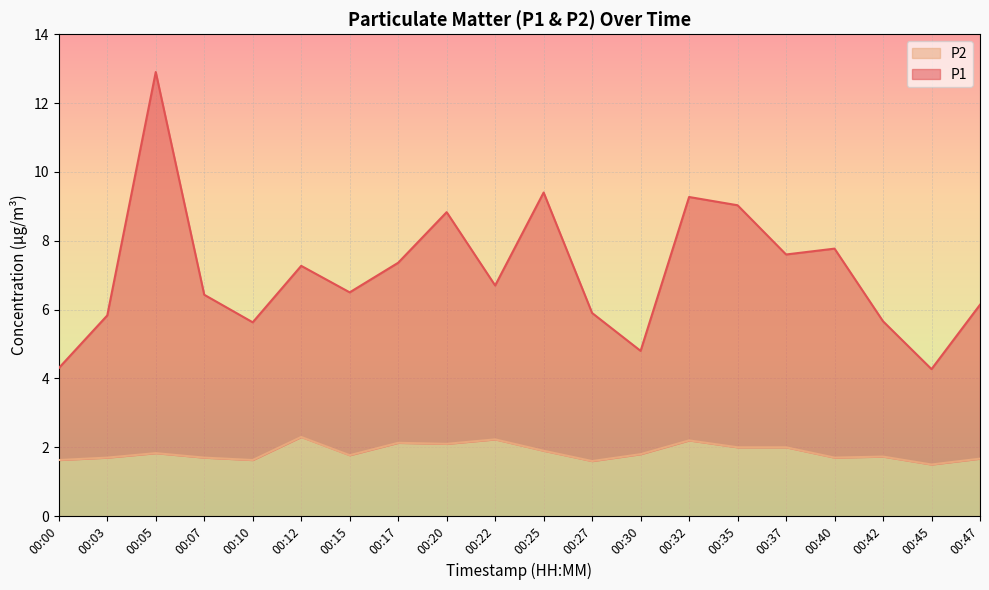

Reading left to right, extract all data points from this chart.

P1: 4.3	5.8	12.9	6.4	5.6	7.3	6.5	7.4	8.8	6.7	9.4	5.9	4.8	9.3	9.0	7.6	7.8	5.7	4.3	6.1
P2: 1.6	1.7	1.8	1.7	1.6	2.3	1.8	2.1	2.1	2.2	1.9	1.6	1.8	2.2	2.0	2.0	1.7	1.7	1.5	1.7